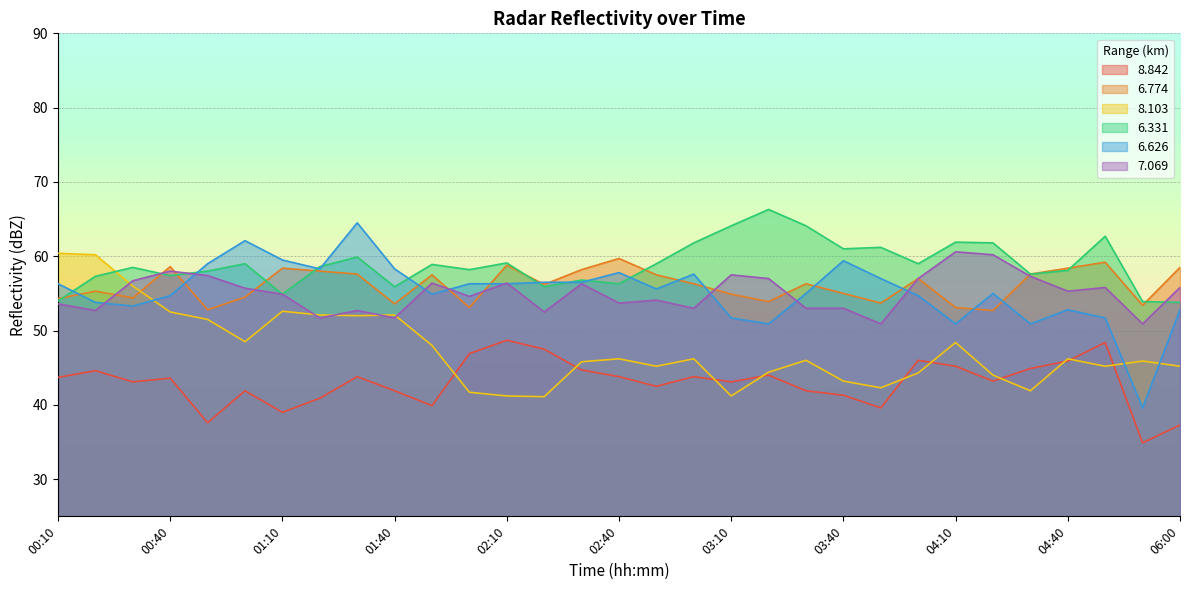

What is the highest value of the 6.331 series?

66.3